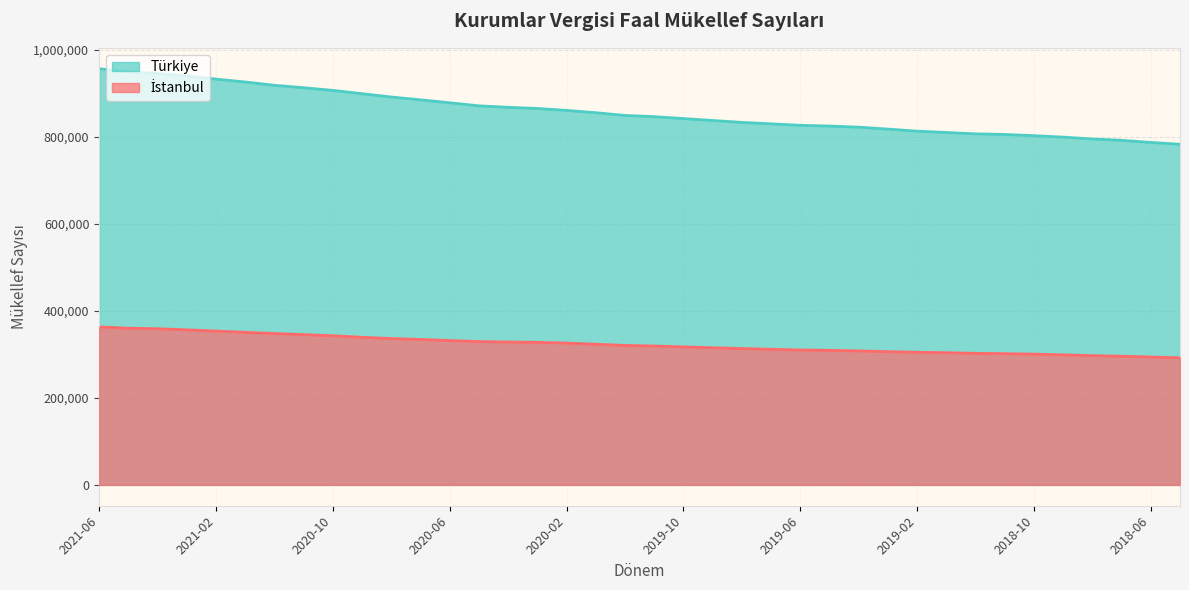

Reading right to left, transcribe all the data shown in this chart.

İstanbul: 2018-05=292223	2018-06=293891	2018-07=295717	2018-08=296995	2018-09=298848	2018-10=300511	2018-11=301593	2018-12=302285	2019-01=303797	2019-02=304759	2019-03=306212	2019-04=307891	2019-05=309203	2019-06=310028	2019-07=311677	2019-08=313366	2019-09=315193	2019-10=317133	2019-11=319201	2019-12=320576	2020-01=323261	2020-02=325934	2020-03=327620	2020-04=328405	2020-05=329369	2020-06=331764	2020-07=334190	2020-08=336378	2020-09=339171	2020-10=342707	2020-11=345352	2020-12=347889	2021-01=350616	2021-02=353480	2021-03=356312	2021-04=358828	2021-05=360101	2021-06=363019
Türkiye: 2018-05=782777	2018-06=786867	2018-07=791886	2018-08=794837	2018-09=799111	2018-10=802472	2018-11=805242	2018-12=806622	2019-01=809771	2019-02=812829	2019-03=817525	2019-04=822025	2019-05=824530	2019-06=826272	2019-07=829633	2019-08=832966	2019-09=837278	2019-10=841736	2019-11=846156	2019-12=848904	2020-01=855222	2020-02=860492	2020-03=864999	2020-04=867626	2020-05=870962	2020-06=878084	2020-07=884785	2020-08=891239	2020-09=898864	2020-10=906544	2020-11=912652	2020-12=918229	2021-01=925725	2021-02=932466	2021-03=939675	2021-04=945504	2021-05=948893	2021-06=956425